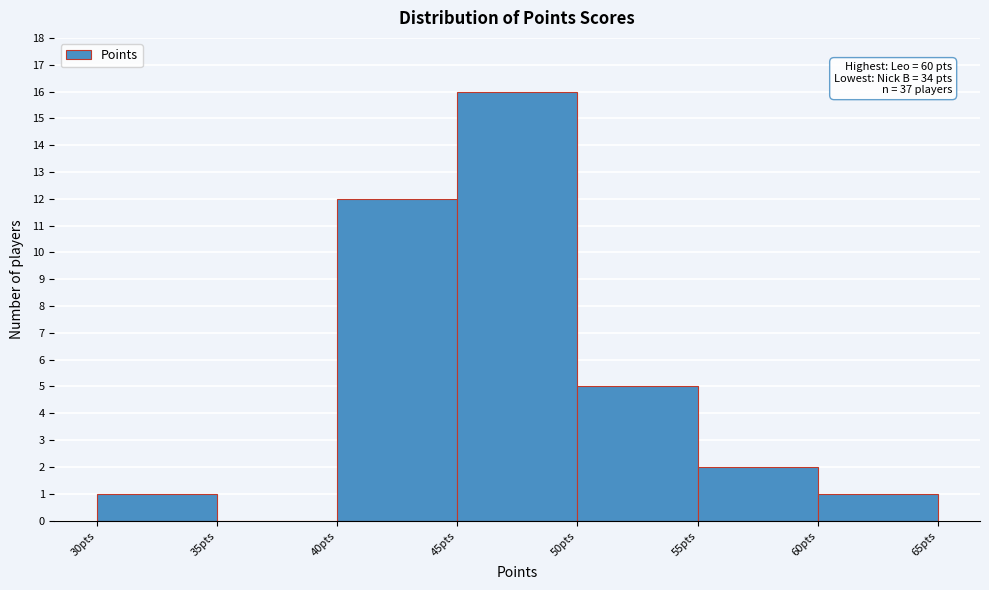

Which range on the x-axis has the tallest bar?

45 to 50